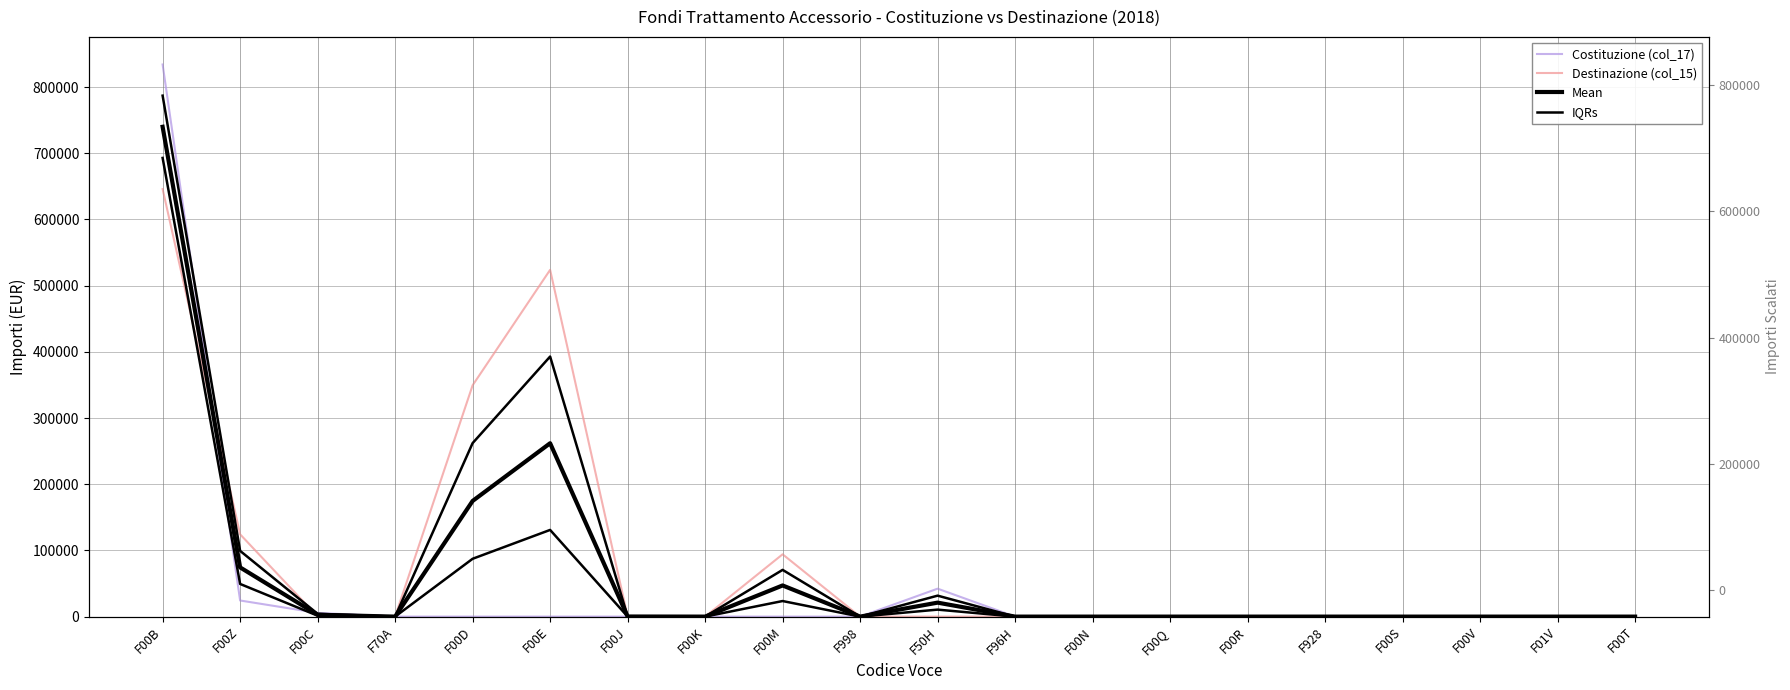

Between which two adjacent categories do Costituzione (col_17) and IQRs first intersect?

F00B and F00Z